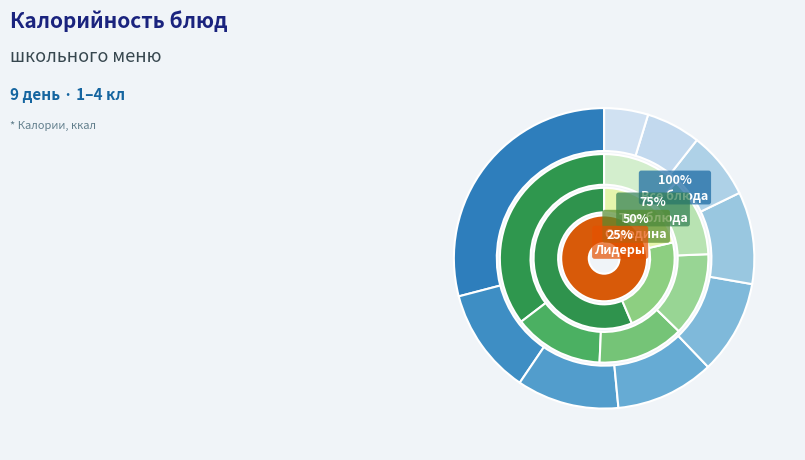

To the nearest percent, what portion does Хлеб Новославянский represent?

10%